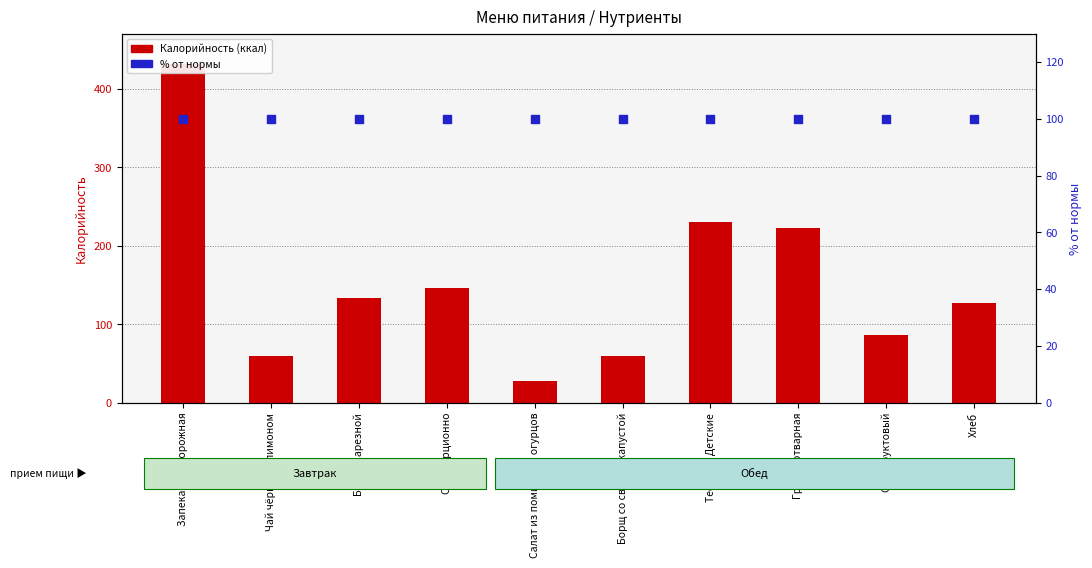

Is the value of % от нормы at Чай чёрный с лимоном greater than the value of Калорийность (ккал) at Салат из помидор и огурцов?

Yes